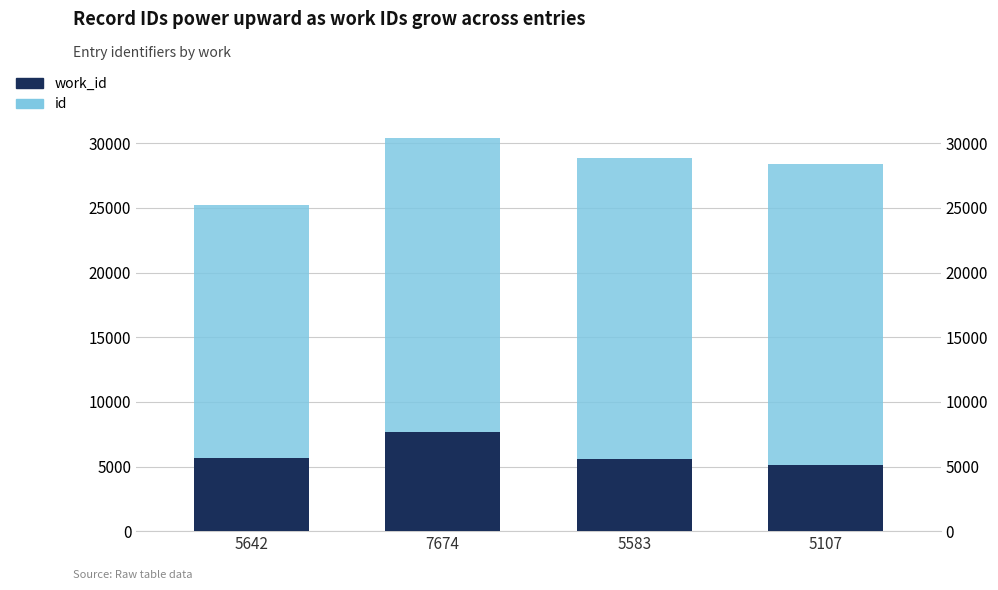

At which label does work_id reach its minimum?

5107